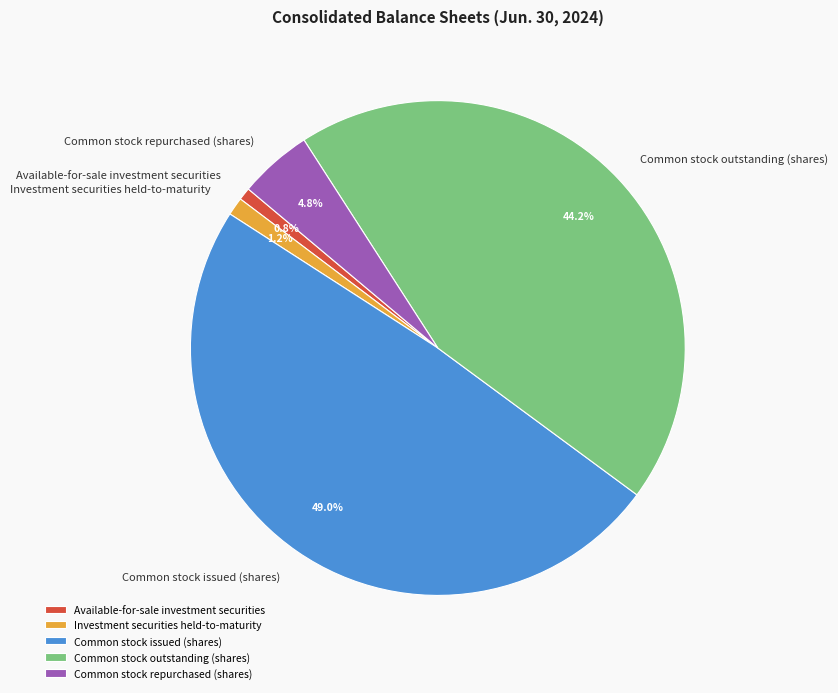

Does Common stock repurchased (shares) account for over 50% of the chart?

No